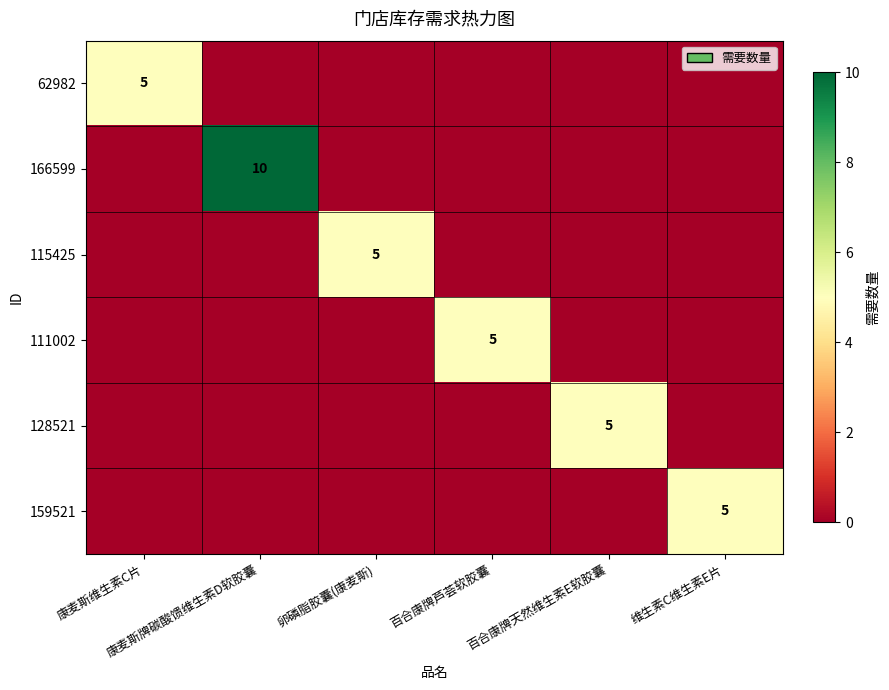

What is the difference between the maximum and minimum values in the 62982 series?

5